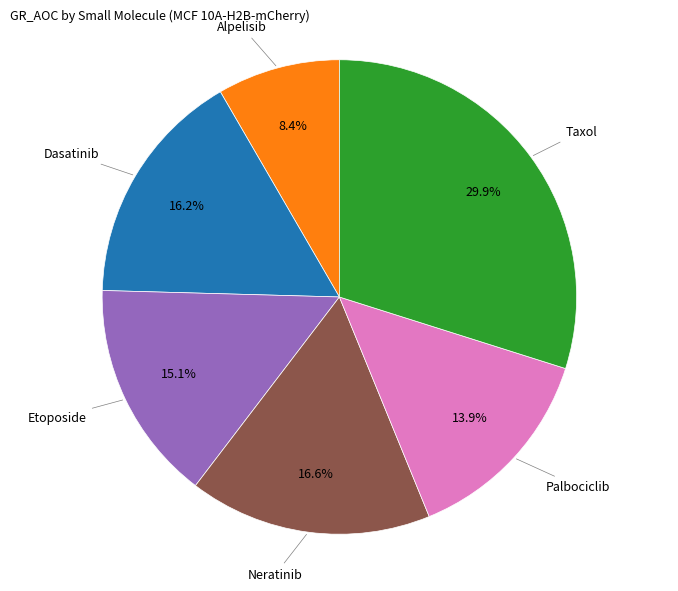

Count the number of slices in the pie.

6